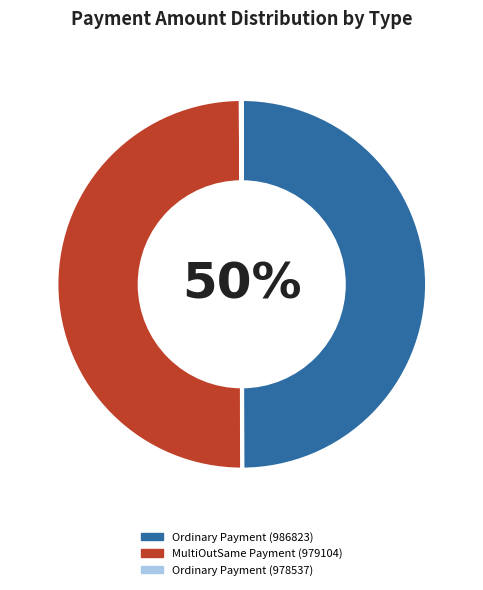

To the nearest percent, what is the average slice percentage?

33%